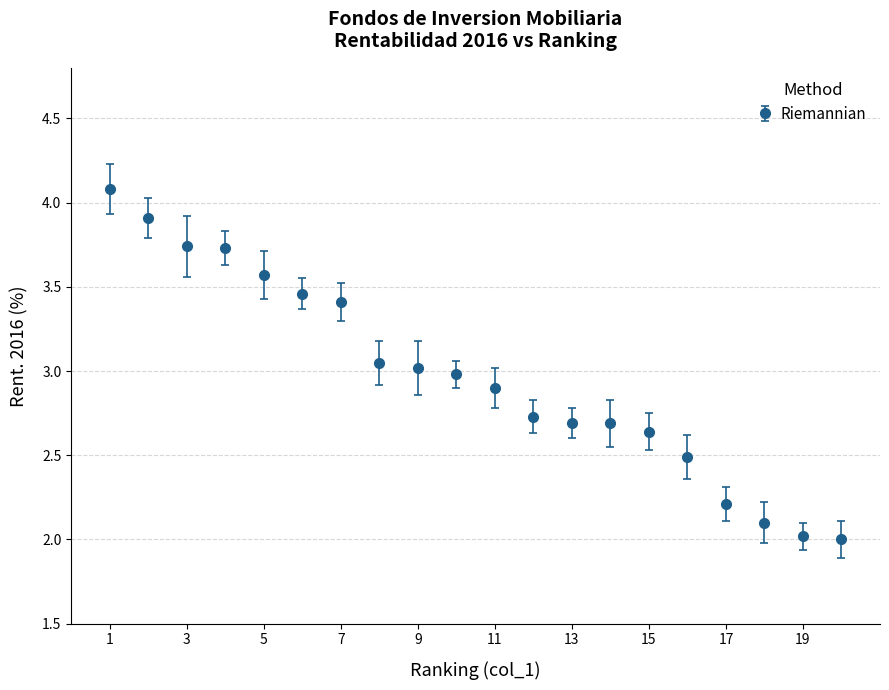

What is the value of the 7th point from the left?

3.4